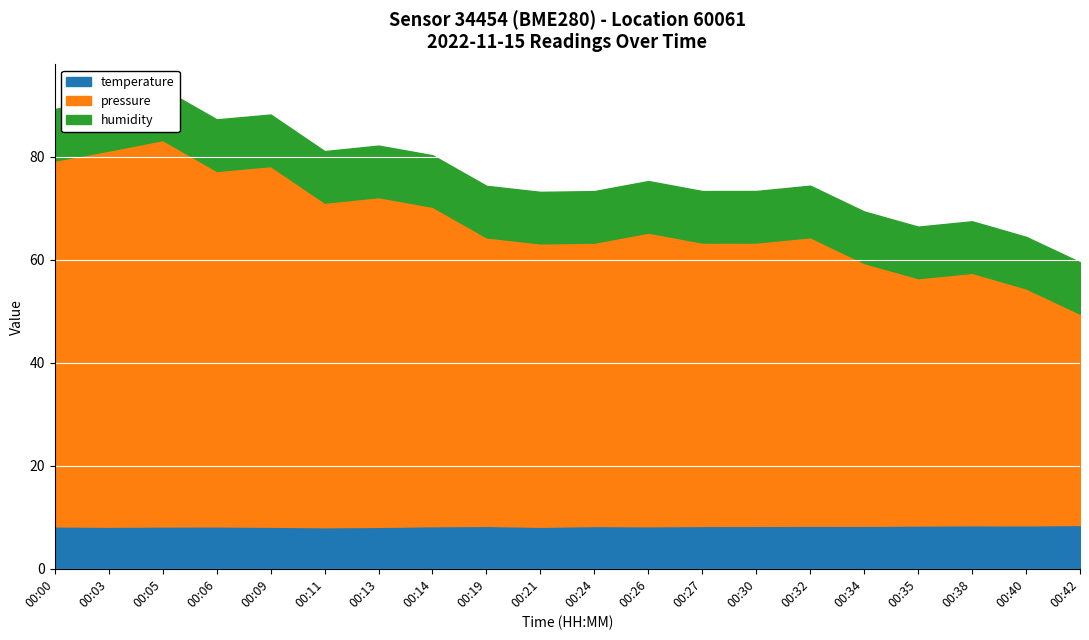

True or false: pressure_normalized and temperature cross at least once.

False